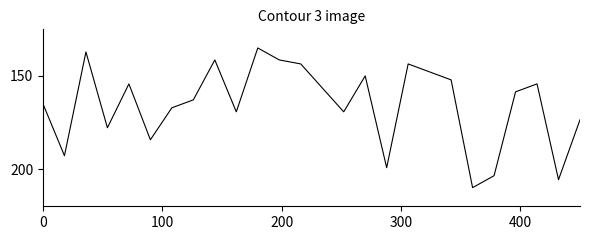

What is the difference between the maximum and minimum values?

75.0